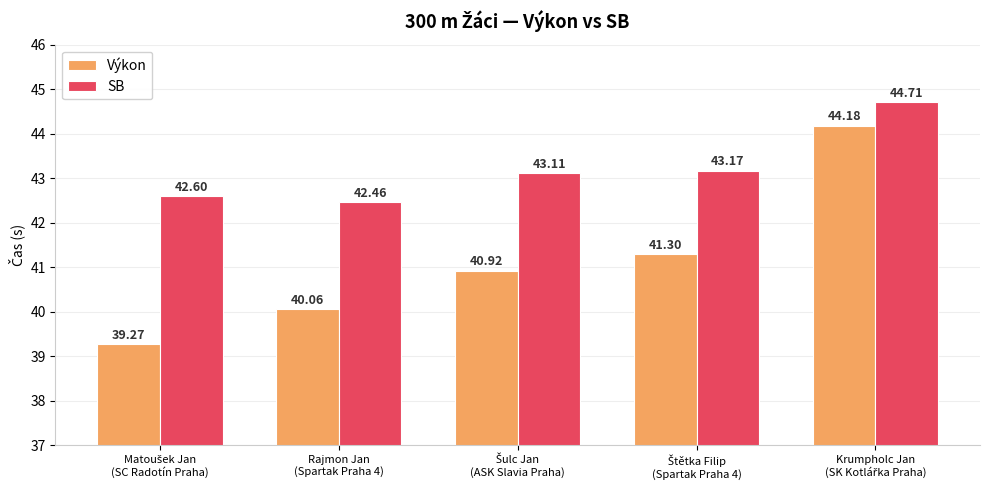

How many data points in Výkon are above 40?

4